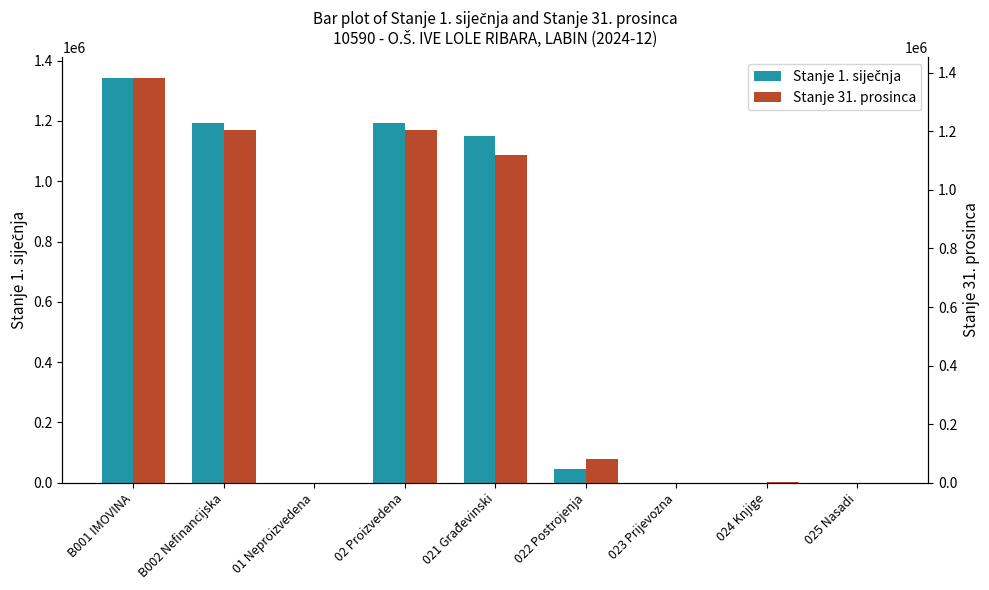

How many bars are there in each group?

2